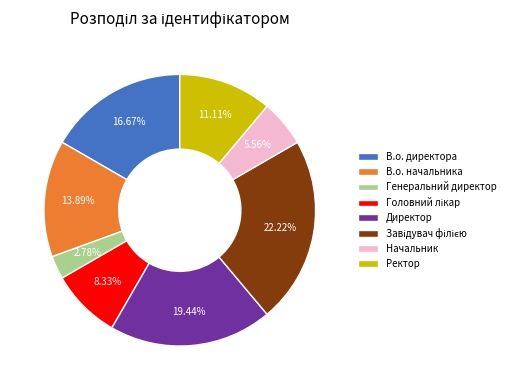

Does any single category account for the majority?

No